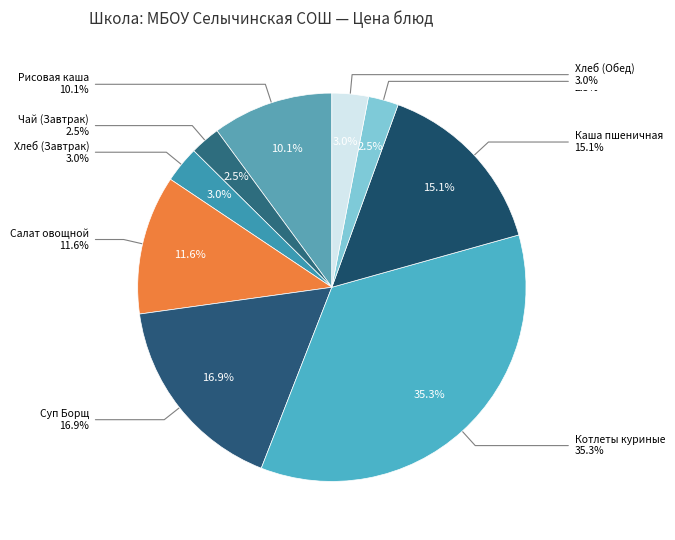

The Суп Борщ slice represents 26% of the pie. True or false?

False